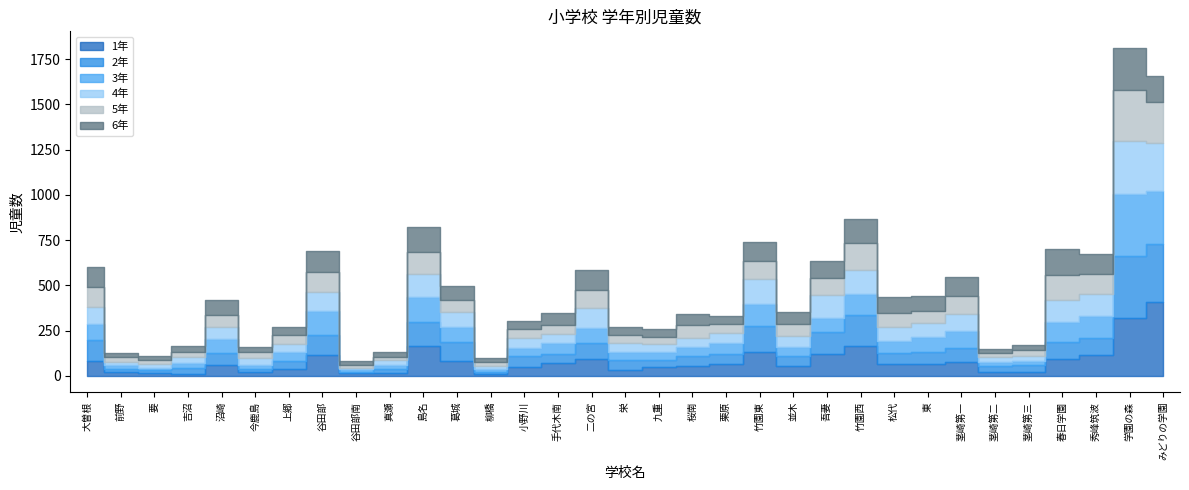

Reading right to left, list all the values displayed in this chart.

1年: みどりの学園=407	学園の森=320	秀峰筑波=116	春日学園=93	茎崎第三=22	茎崎第二=20	茎崎第一=75	東=68	松代=67	竹園西=164	吾妻=119	並木=56	竹園東=133	栗原=65	桜南=56	九重=48	栄=32	二の宮=94	手代木南=73	小野川=49	柳橋=11	葛城=83	島名=166	真瀬=18	谷田部南=13	谷田部=115	上郷=38	今鹿島=20	沼崎=61	吉沼=12	要=17	前野=21	大曽根=82
2年: みどりの学園=323	学園の森=342	秀峰筑波=94	春日学園=95	茎崎第三=36	茎崎第二=32	茎崎第一=77	東=65	松代=61	竹園西=170	吾妻=122	並木=56	竹園東=142	栗原=58	桜南=52	九重=42	栄=58	二の宮=86	手代木南=47	小野川=58	柳橋=11	葛城=105	島名=133	真瀬=22	谷田部南=9	谷田部=110	上郷=46	今鹿島=19	沼崎=66	吉沼=30	要=13	前野=19	大曽根=117
3年: みどりの学園=290	学園の森=342	秀峰筑波=118	春日学園=107	茎崎第三=23	茎崎第二=23	茎崎第一=98	東=84	松代=65	竹園西=116	吾妻=80	並木=50	竹園東=123	栗原=61	桜南=50	九重=40	栄=42	二の宮=85	手代木南=61	小野川=44	柳橋=14	葛城=84	島名=136	真瀬=18	谷田部南=14	谷田部=132	上郷=47	今鹿島=23	沼崎=79	吉沼=27	要=15	前野=22	大曽根=88
4年: みどりの学園=266	学園の森=295	秀峰筑波=126	春日学園=124	茎崎第三=28	茎崎第二=31	茎崎第一=93	東=73	松代=75	竹園西=137	吾妻=124	並木=60	竹園東=135	栗原=55	桜南=51	九重=45	栄=49	二の宮=112	手代木南=49	小野川=56	柳橋=16	葛城=78	島名=126	真瀬=29	谷田部南=9	谷田部=107	上郷=45	今鹿島=36	沼崎=62	吉沼=34	要=21	前野=14	大曽根=96
5年: みどりの学園=229	学園の森=283	秀峰筑波=109	春日学園=138	茎崎第三=32	茎崎第二=22	茎崎第一=100	東=70	松代=78	竹園西=145	吾妻=94	並木=64	竹園東=104	栗原=49	桜南=73	九重=37	栄=42	二の宮=97	手代木南=53	小野川=54	柳橋=26	葛城=67	島名=122	真瀬=16	谷田部南=16	谷田部=108	上郷=49	今鹿島=32	沼崎=68	吉沼=31	要=21	前野=28	大曽根=110
6年: みどりの学園=142	学園の森=231	秀峰筑波=112	春日学園=142	茎崎第三=28	茎崎第二=22	茎崎第一=101	東=81	松代=88	竹園西=133	吾妻=95	並木=66	竹園東=100	栗原=42	桜南=61	九重=47	栄=49	二の宮=110	手代木南=66	小野川=44	柳橋=19	葛城=80	島名=138	真瀬=30	谷田部南=20	谷田部=115	上郷=45	今鹿島=30	沼崎=82	吉沼=32	要=21	前野=24	大曽根=106